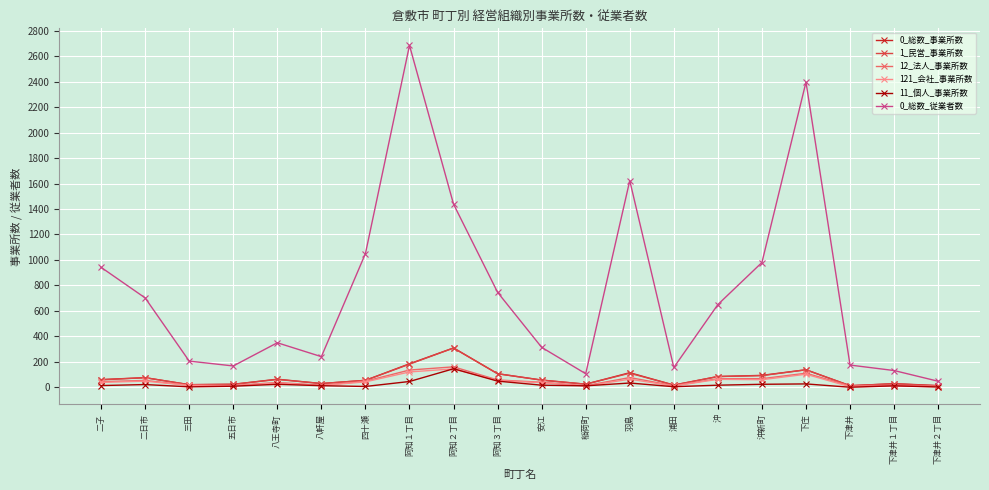

What is the difference between the maximum and minimum values in the 0_総数_事業所数 series?

296